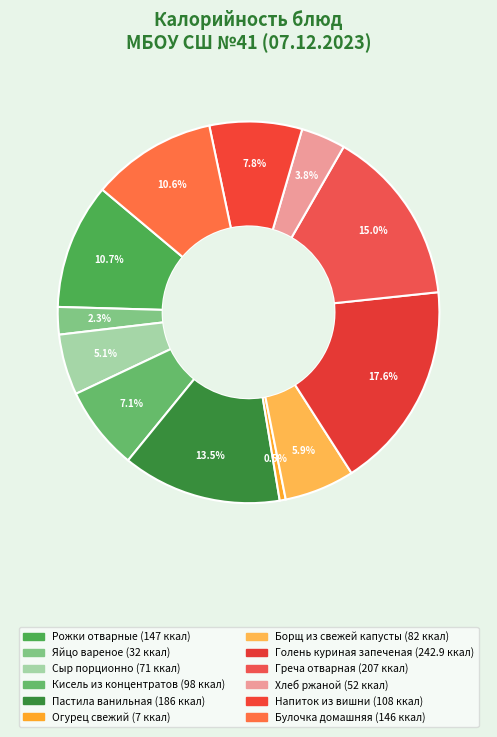

What percentage is the Борщ из свежей капусты slice, to the nearest percent?

6%